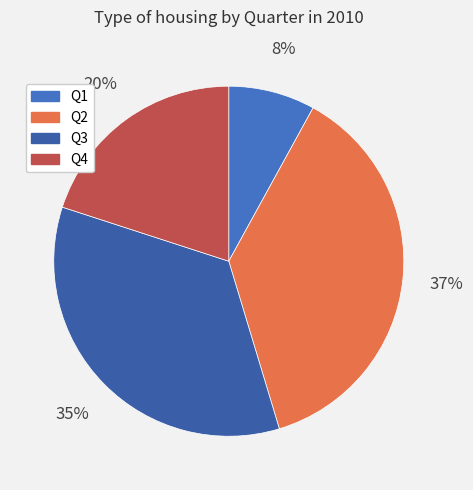

Which slice is the largest?

Q2